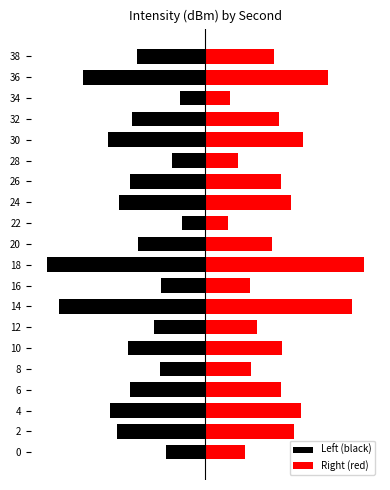

What is the difference between the highest and lowest values at 28?

10.0